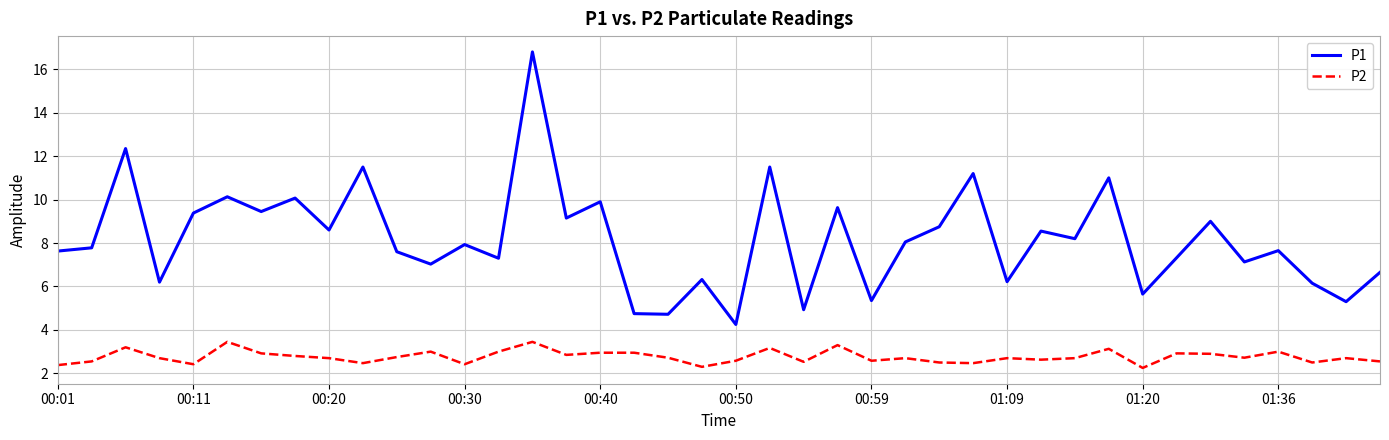

List the series in order of their peak value, highest first.

P1, P2